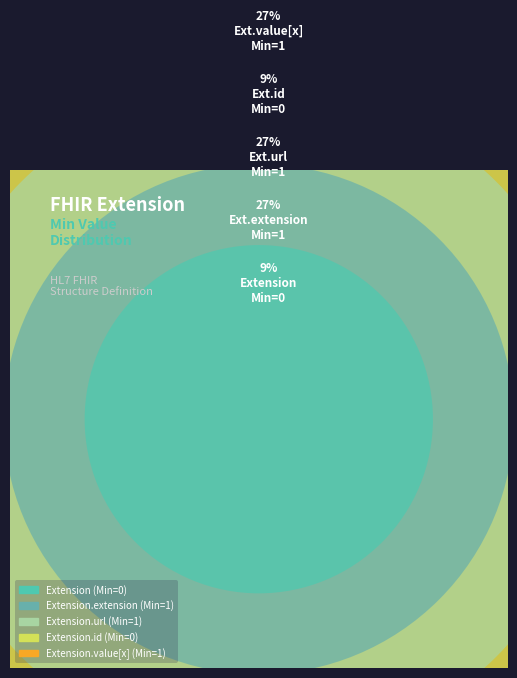

Does Extension.value[x] account for over 50% of the chart?

No